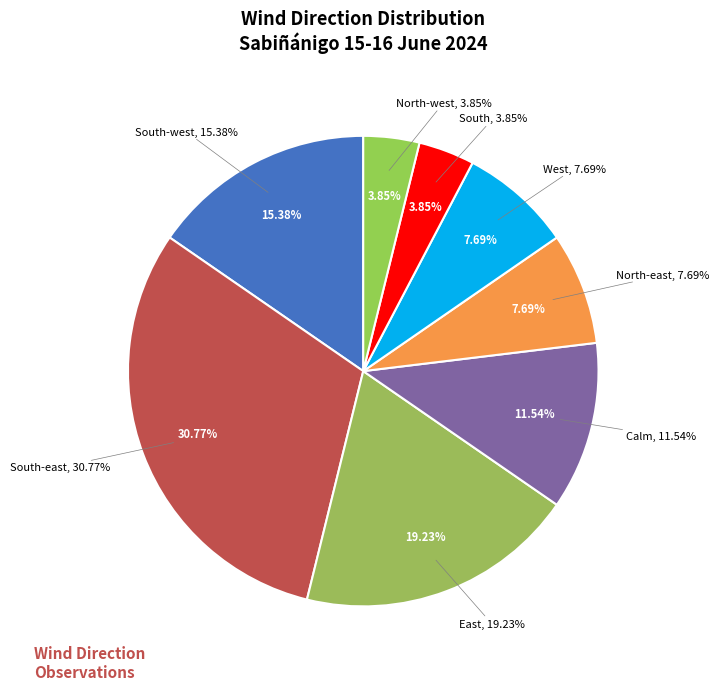

To the nearest percent, what is the difference between the largest and smallest slice percentages?

27%